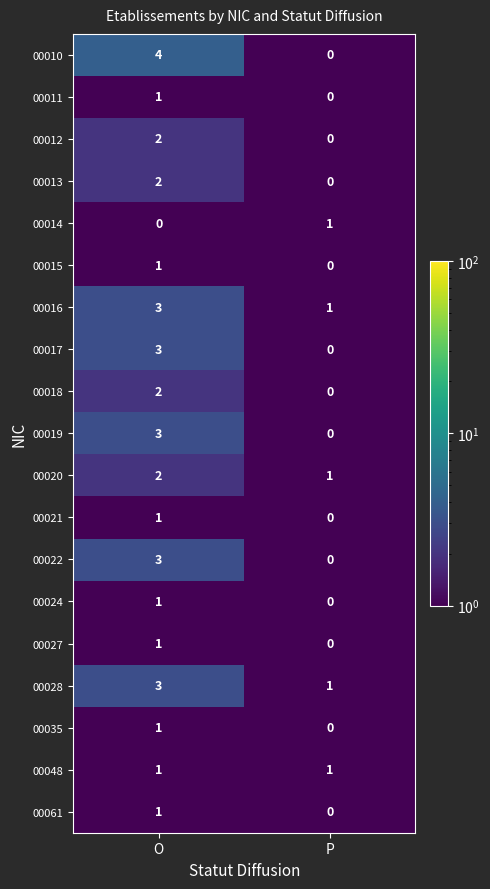

How many data points does each series have?

2